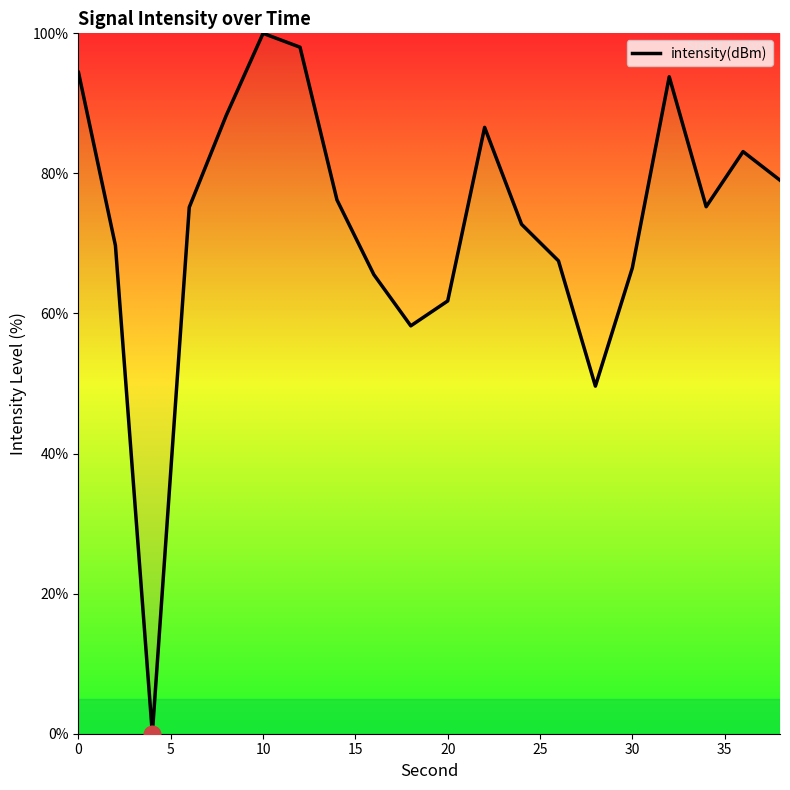

What is the difference between the maximum and minimum values?

100.0